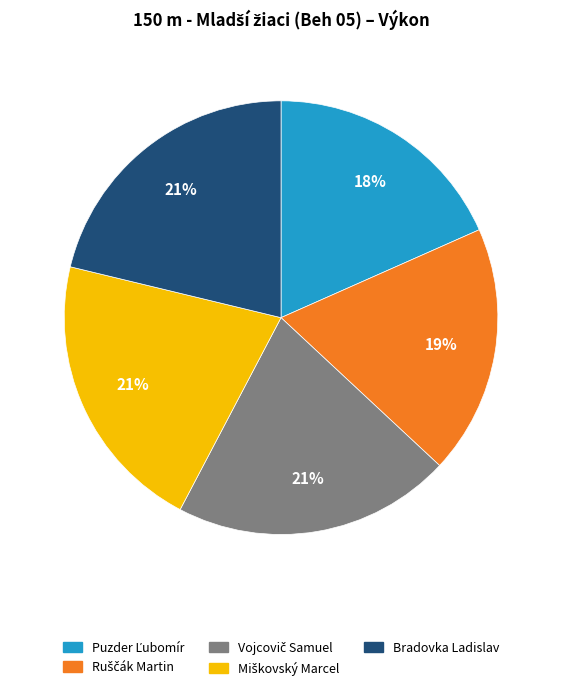

True or false: Bradovka Ladislav accounts for 32% of the total.

False